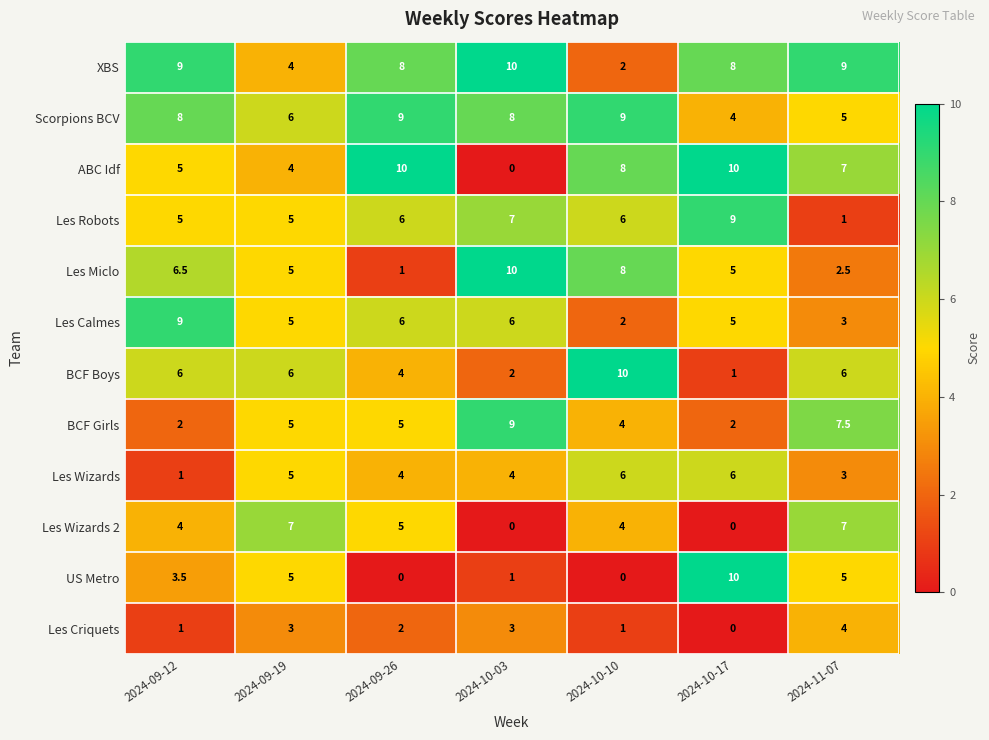

Where is Les Wizards nearest to the value 3?

2024-11-07